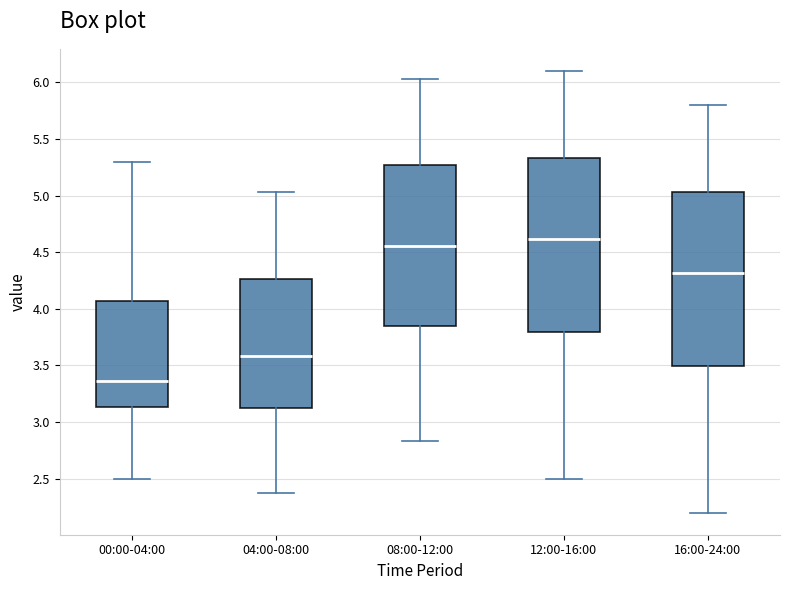

Reading left to right, read every box against the y-axis: the position of its median line, the range the box covers, and the ends of its whiskers. The values are not printed on the chart, so give them approximately, as read against the axis.

00:00-04:00: median 3.35, box 3.15 to 4.05, whiskers 2.50 to 5.30
04:00-08:00: median 3.60, box 3.10 to 4.25, whiskers 2.35 to 5.05
08:00-12:00: median 4.55, box 3.85 to 5.25, whiskers 2.85 to 6.05
12:00-16:00: median 4.60, box 3.80 to 5.35, whiskers 2.50 to 6.10
16:00-24:00: median 4.30, box 3.50 to 5.05, whiskers 2.20 to 5.80